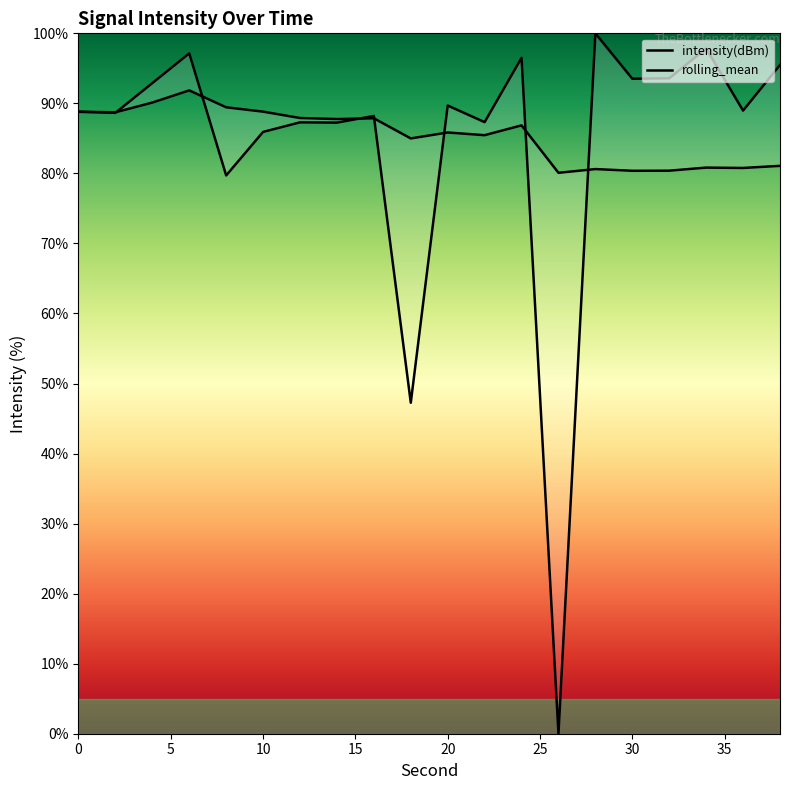

Between 4 and 26, which series saw the biggest shift?

intensity(dBm)